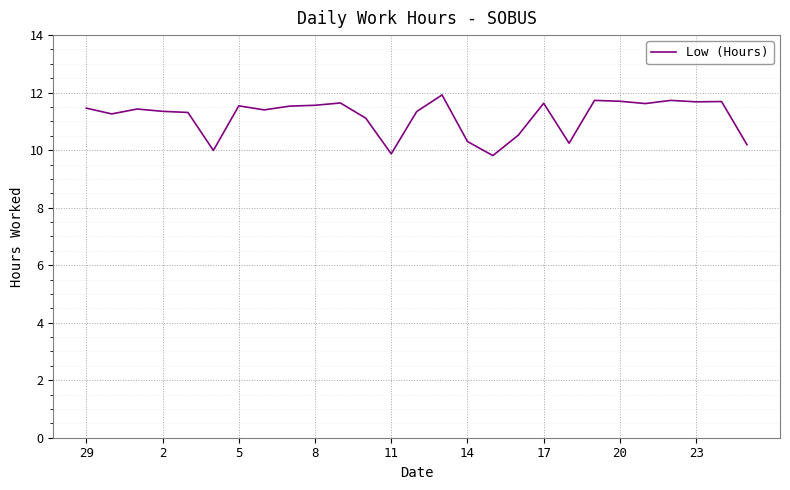

What is the minimum value shown in the chart?

9.8